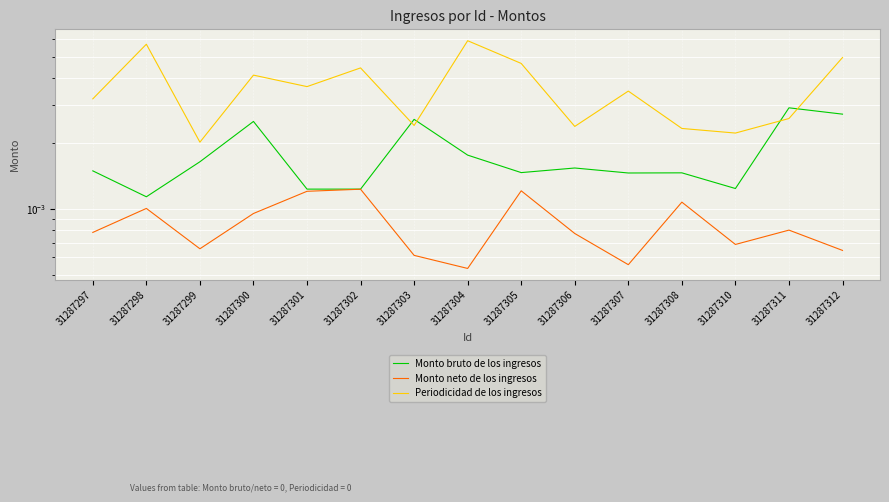

True or false: Monto bruto de los ingresos and Periodicidad de los ingresos cross at least once.

True